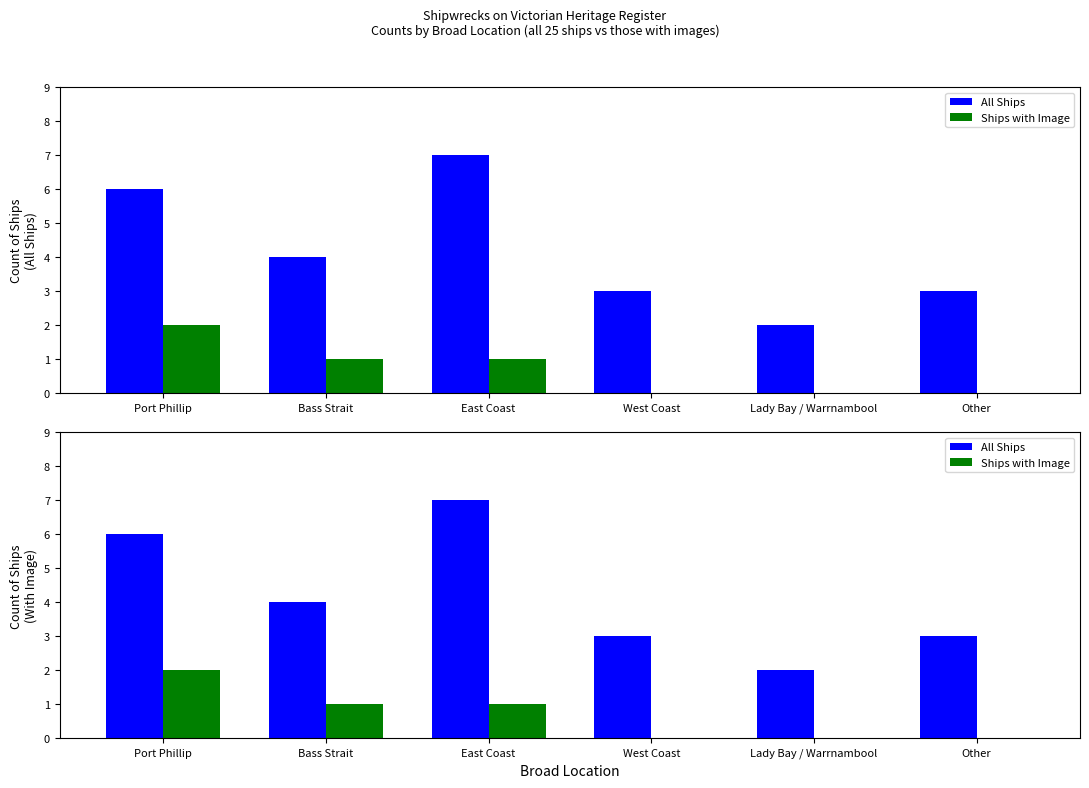

What is the sum of the All Ships values at Bass Strait and Other?

7